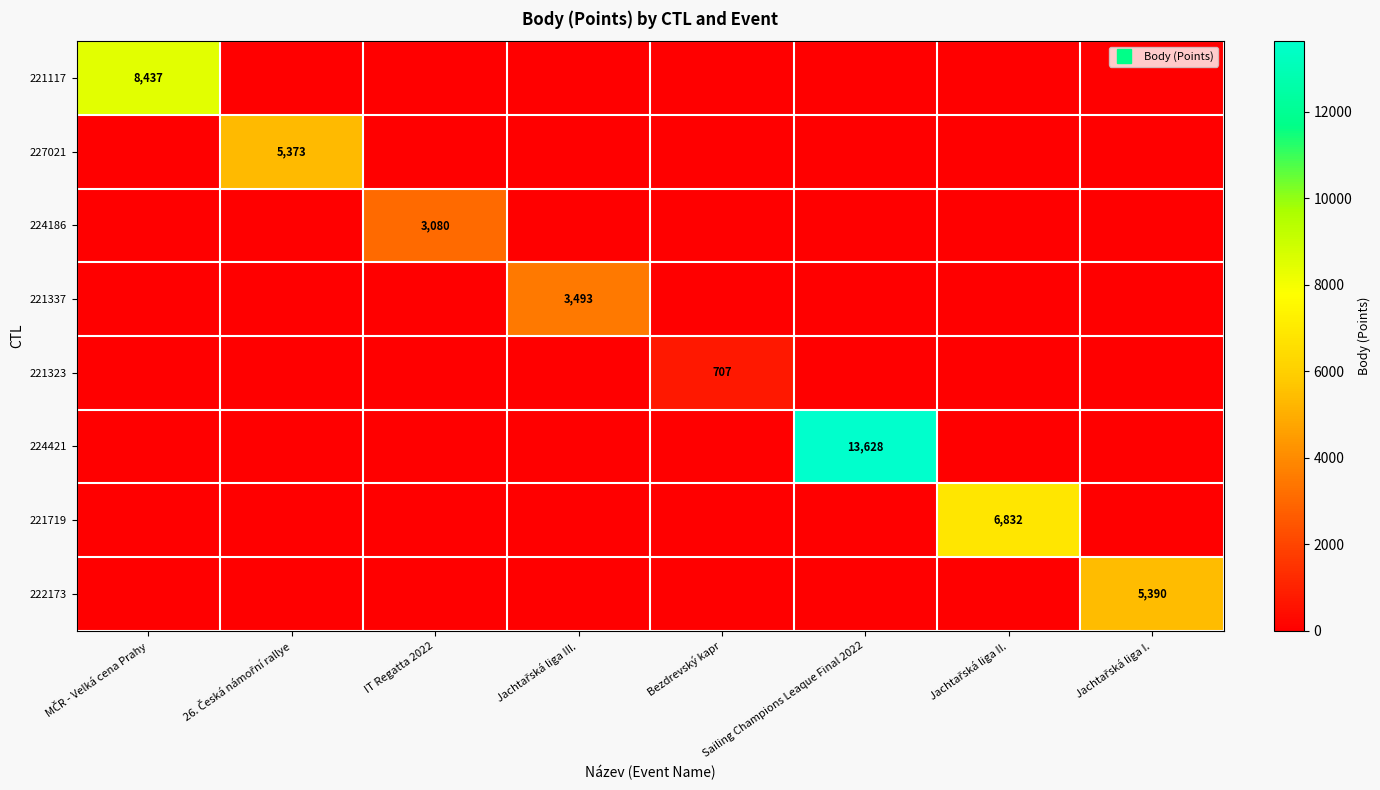

Is it true that 221323 equals 0 at Jachtařská liga I.?

True